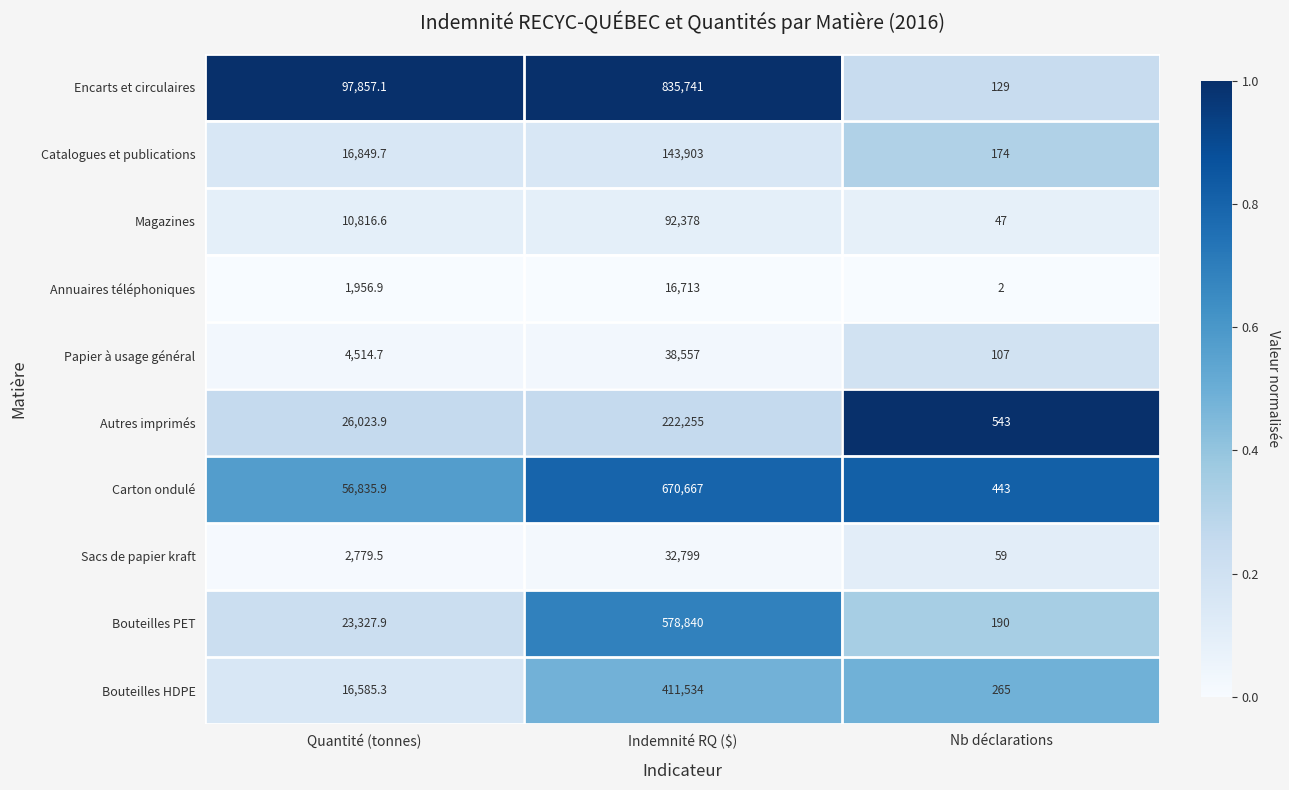

True or false: Papier à usage général has a value of 23154.0 at Indemnité RQ ($).

False